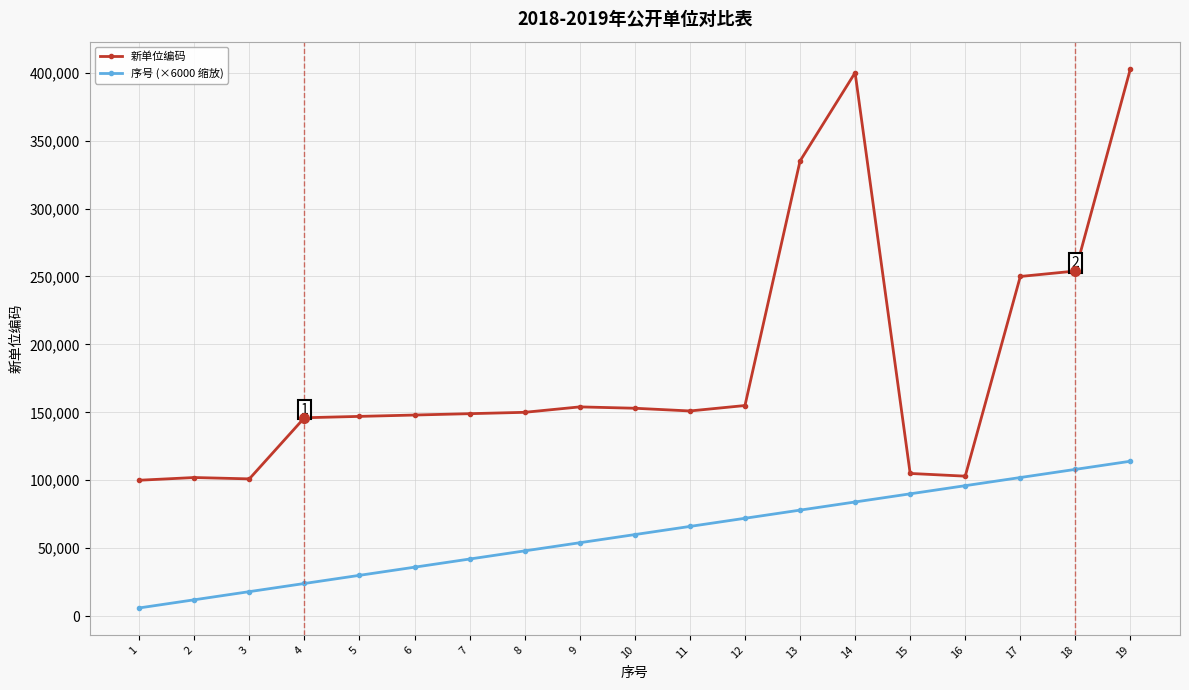

What are all the series names shown in the legend?

新单位编码, 序号 (×6000 缩放)